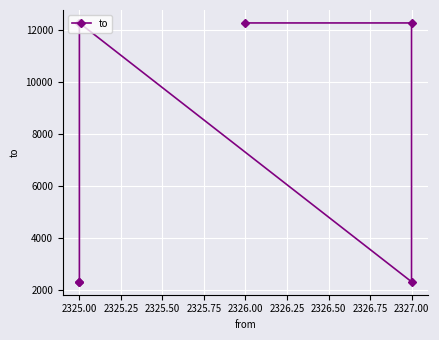

What is the average value?

7297